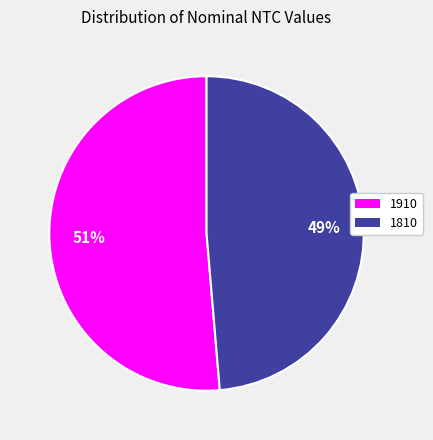

Is it true that 1810 is 49% of the pie?

True